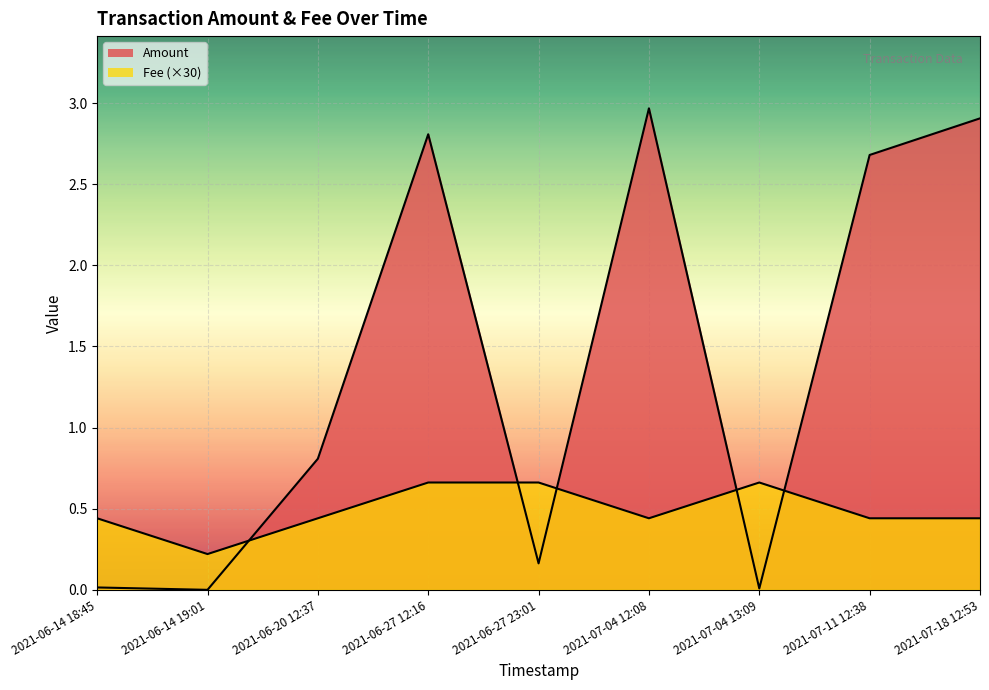

What is the sum of all Fee values?

4.4